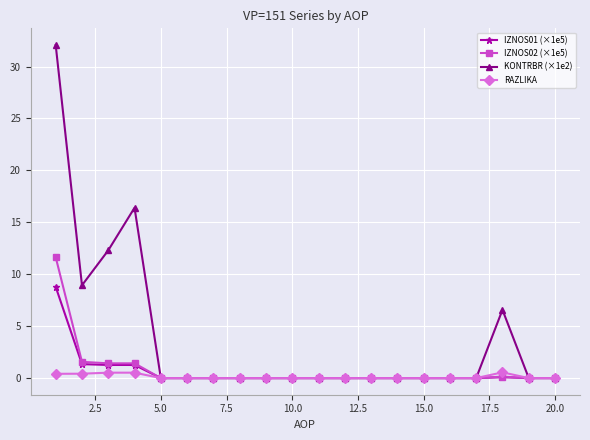

Which series has the largest range (max minus min)?

KONTRBR (×1e2)